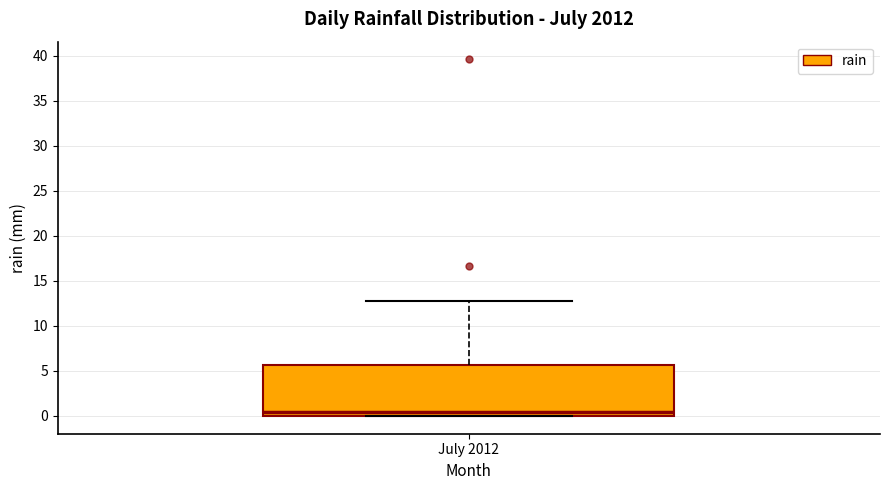

Read this box plot against the y-axis: the position of the median line, the range covered by the box, and the ends of both whiskers. The values are not printed on the chart, so give them approximately, as read against the axis.

median 0.5, box 0.0 to 5.5, whiskers 0.0 to 13.0